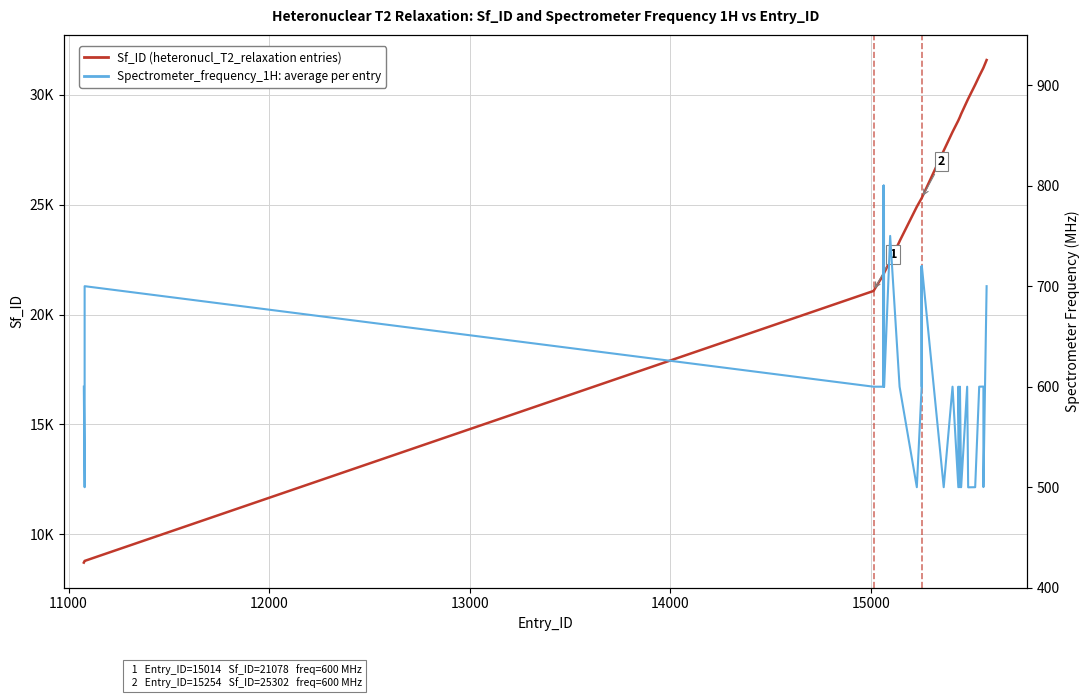

What is the value of the Spectrometer_frequency_1H (MHz) point at the 32nd from the left?

500.0